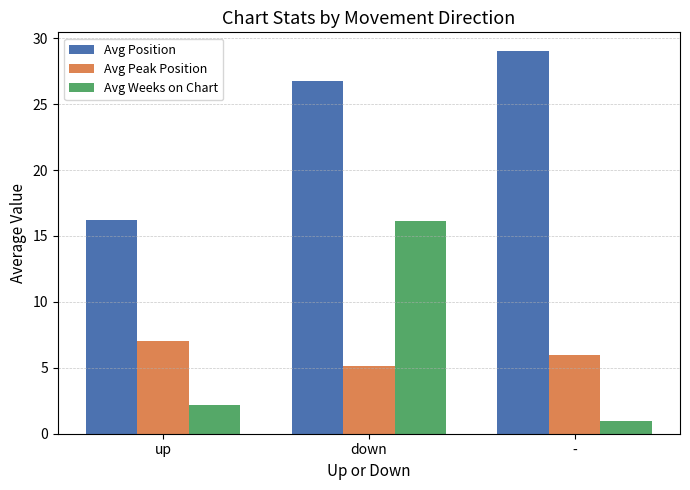

Is it true that Avg Weeks on Chart equals 3.8 at down?

False